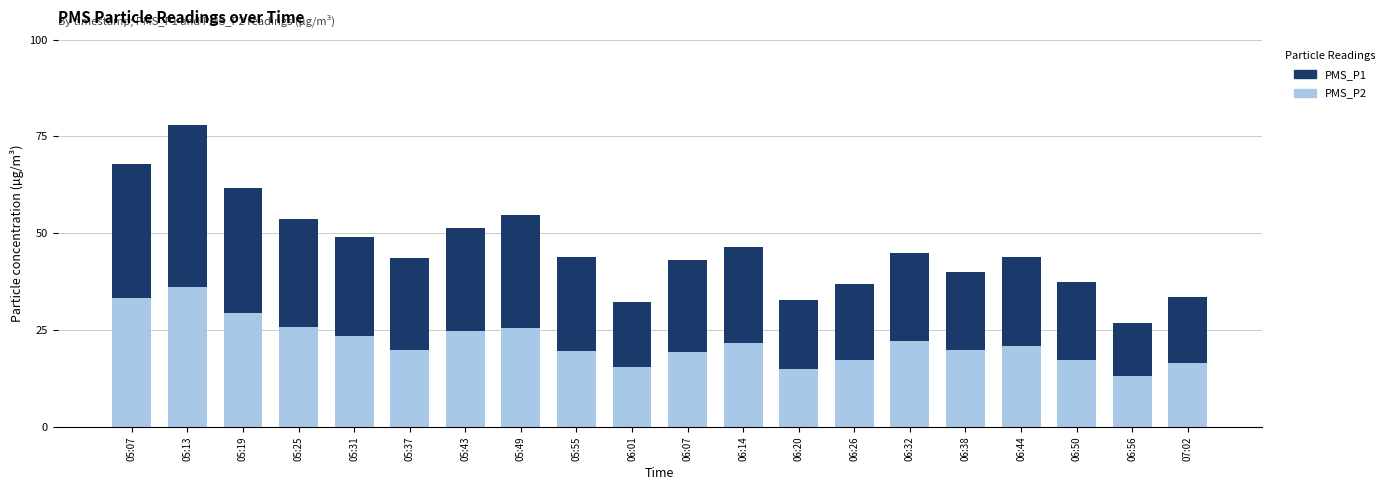

Which category has the lowest value in the PMS_P2 series?

06:56